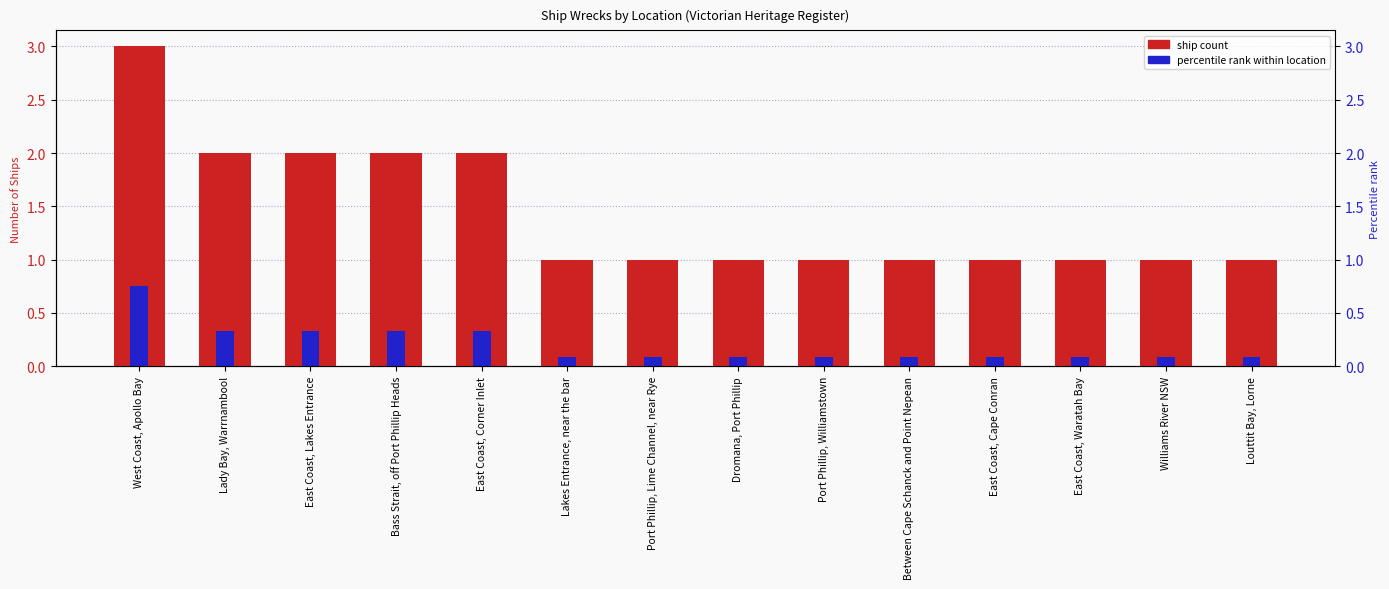

True or false: the data shows 2 at East Coast, Corner Inlet.

True